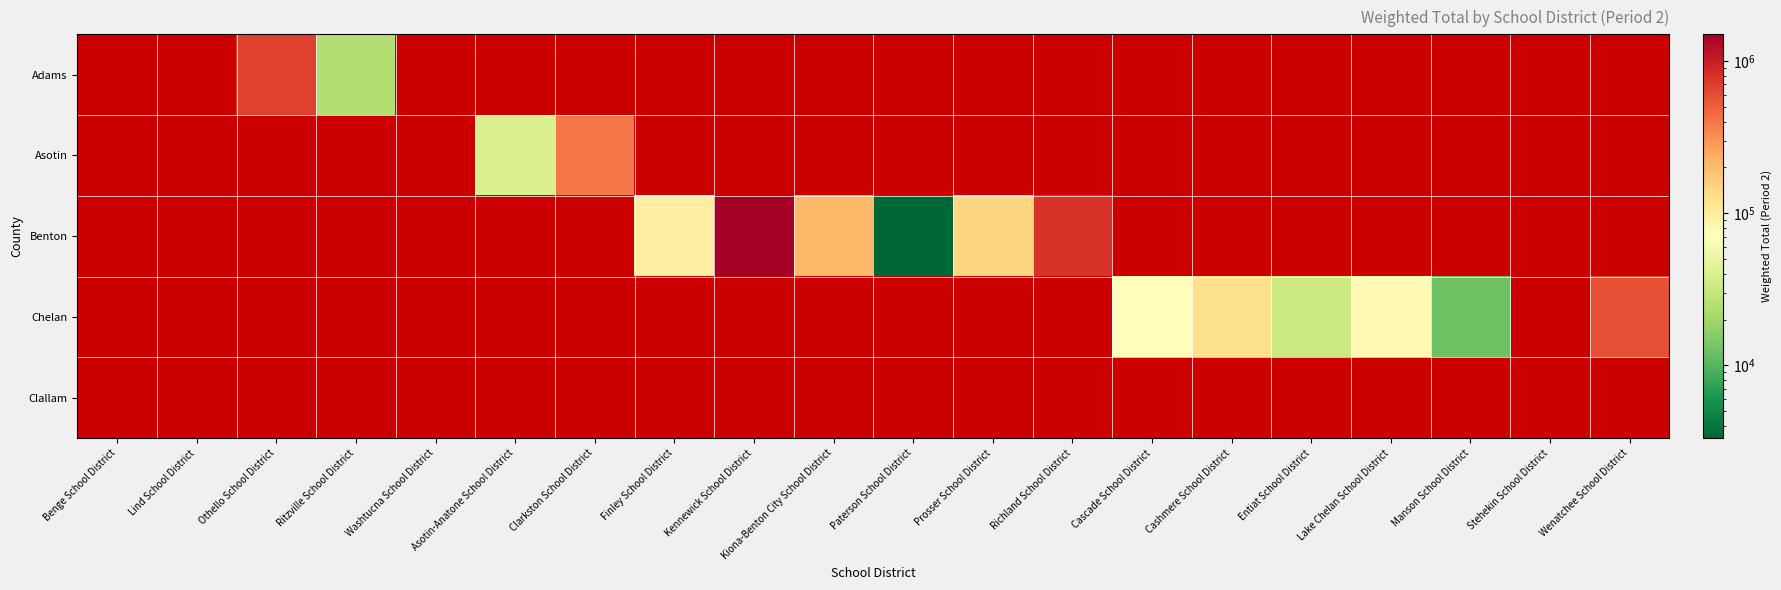

Which label corresponds to the largest value in the chart?

Kennewick School District